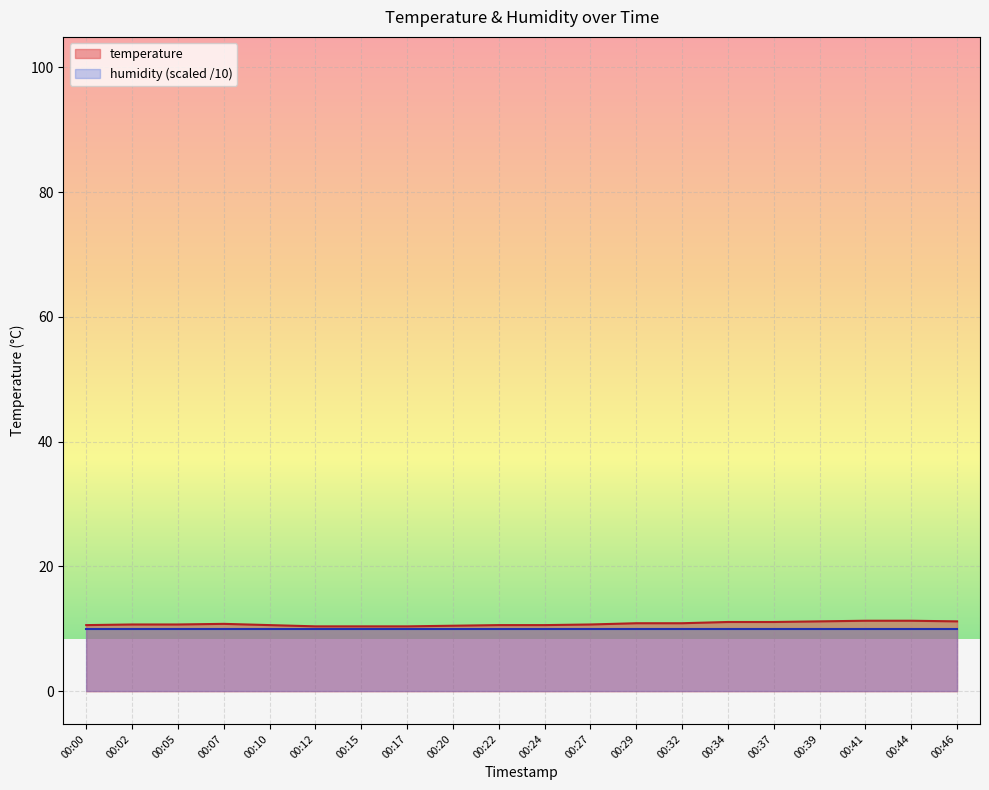

What is the maximum value shown in the chart?

11.3